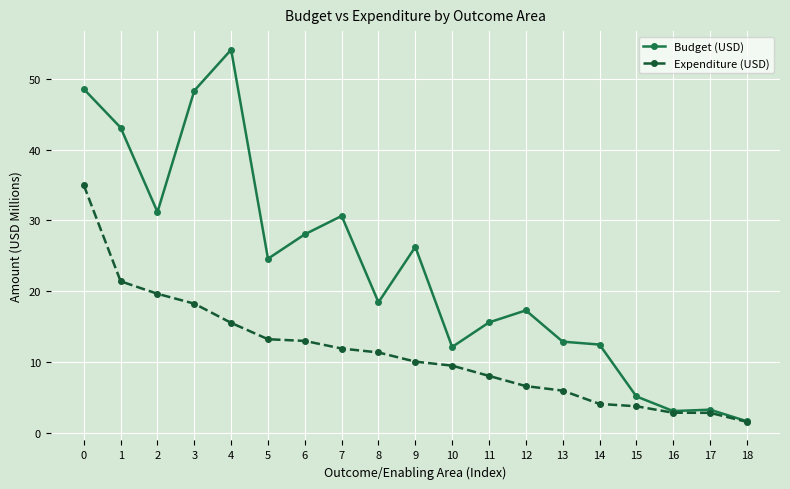

Which category has the highest value across all series?

4